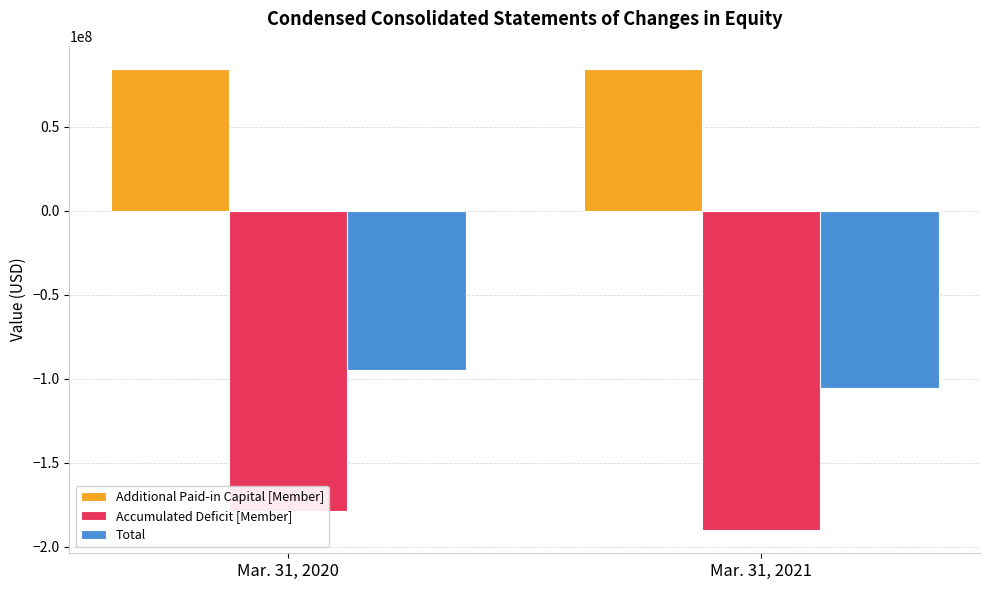

How many groups of bars are there?

2